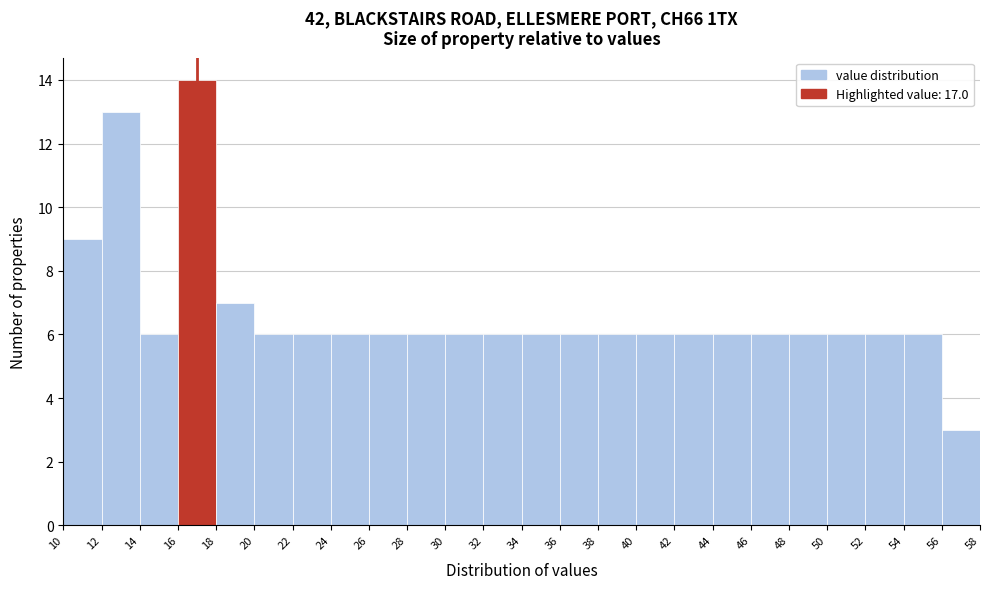

Which range on the x-axis has the tallest bar?

16 to 18